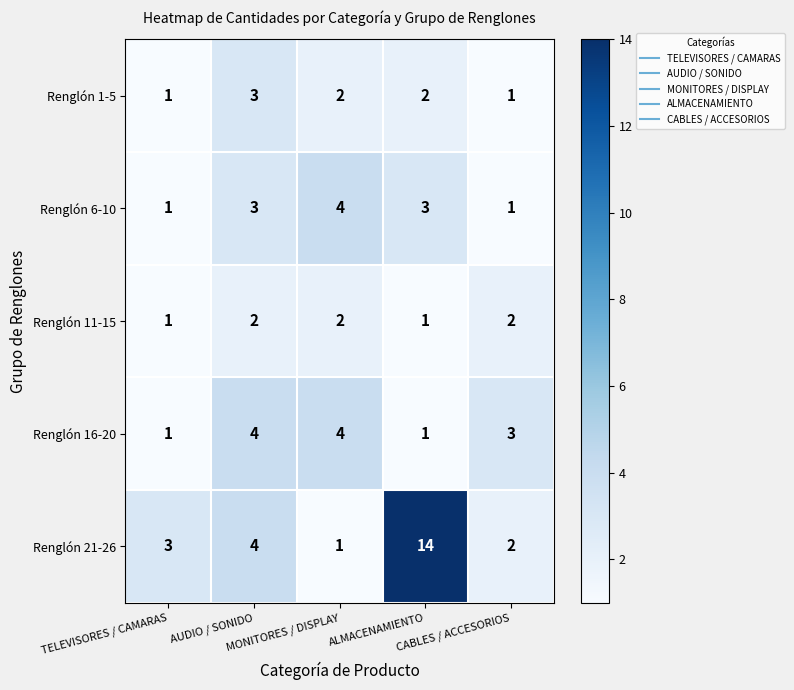

How many distinct data groups are displayed?

5